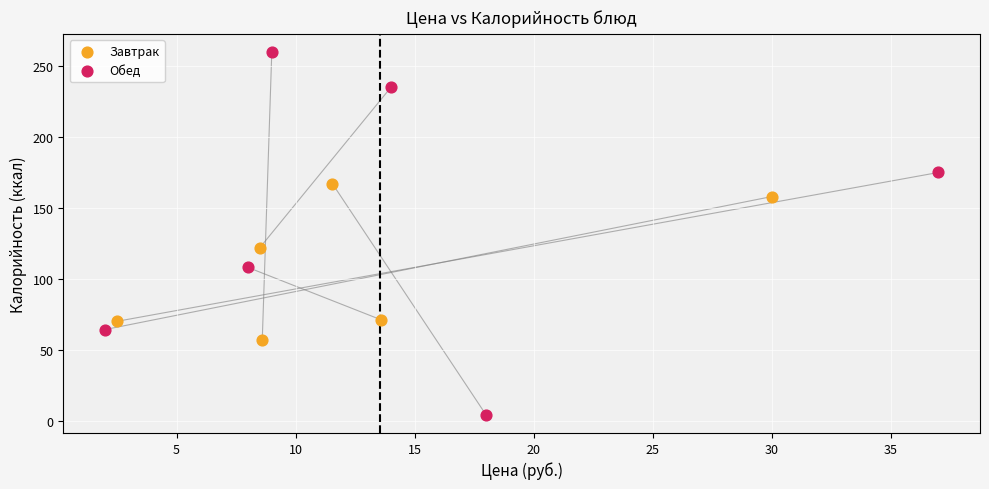

Which series contains the lowest Y value?

Обед